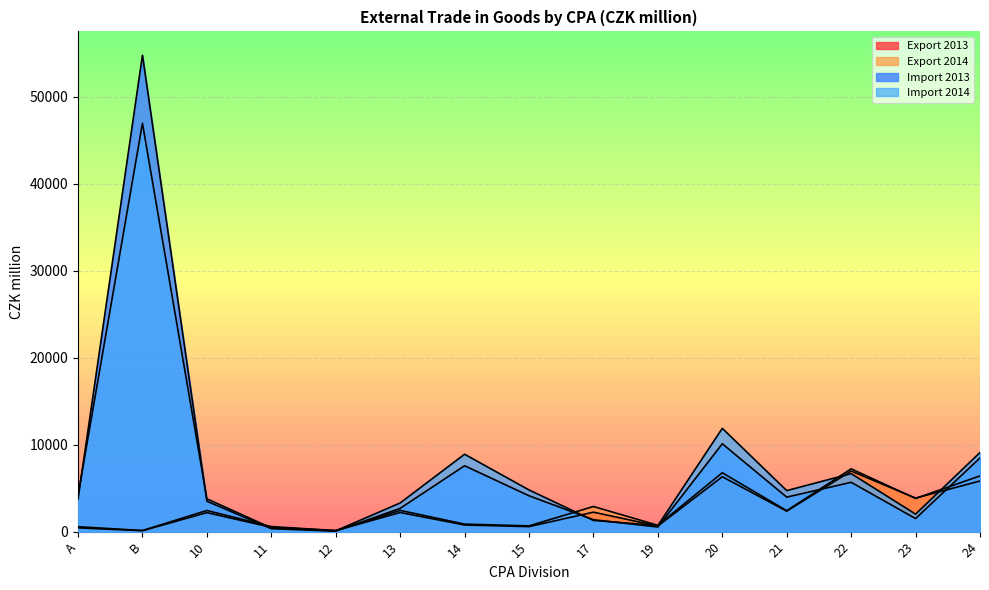

Does the chart display data point markers on the line(s)?

No